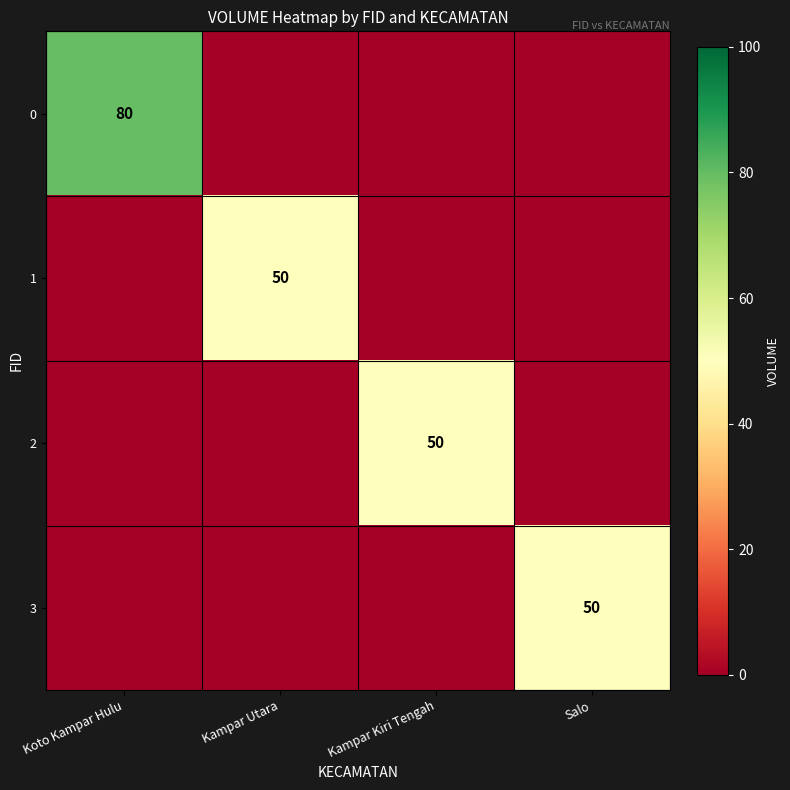

True or false: 3 has a value of 50 at Salo.

True